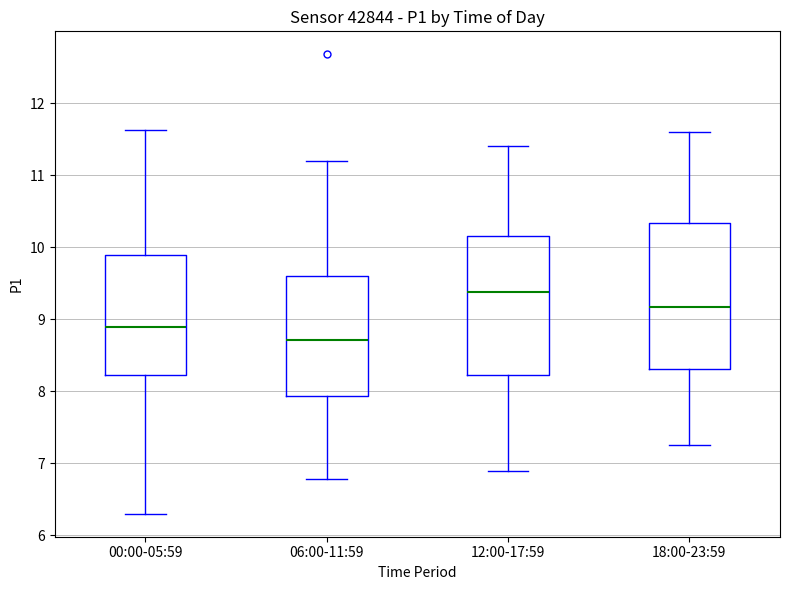

Reading left to right, transcribe this box plot: for each box, give where its median line is, the range the box spans, and where its two whiskers end, as read against the y-axis. The values are not printed on the chart, so give them approximately, as read against the axis.

00:00-05:59: median 8.9, box 8.2 to 9.9, whiskers 6.3 to 11.6
06:00-11:59: median 8.7, box 7.9 to 9.6, whiskers 6.8 to 11.2
12:00-17:59: median 9.4, box 8.2 to 10.2, whiskers 6.9 to 11.4
18:00-23:59: median 9.2, box 8.3 to 10.3, whiskers 7.3 to 11.6